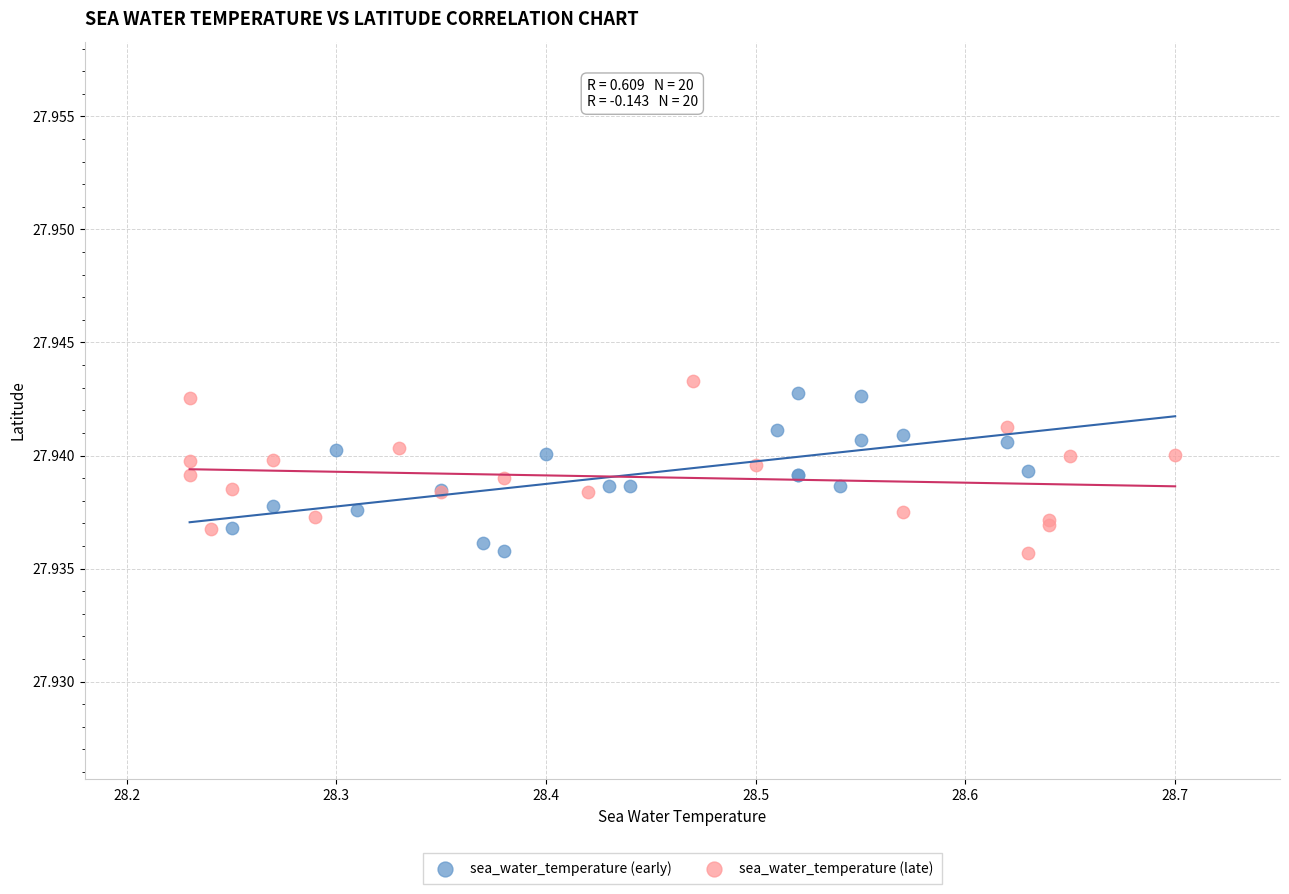

What are all the series names shown in the legend?

sea_water_temperature (early), sea_water_temperature (late)